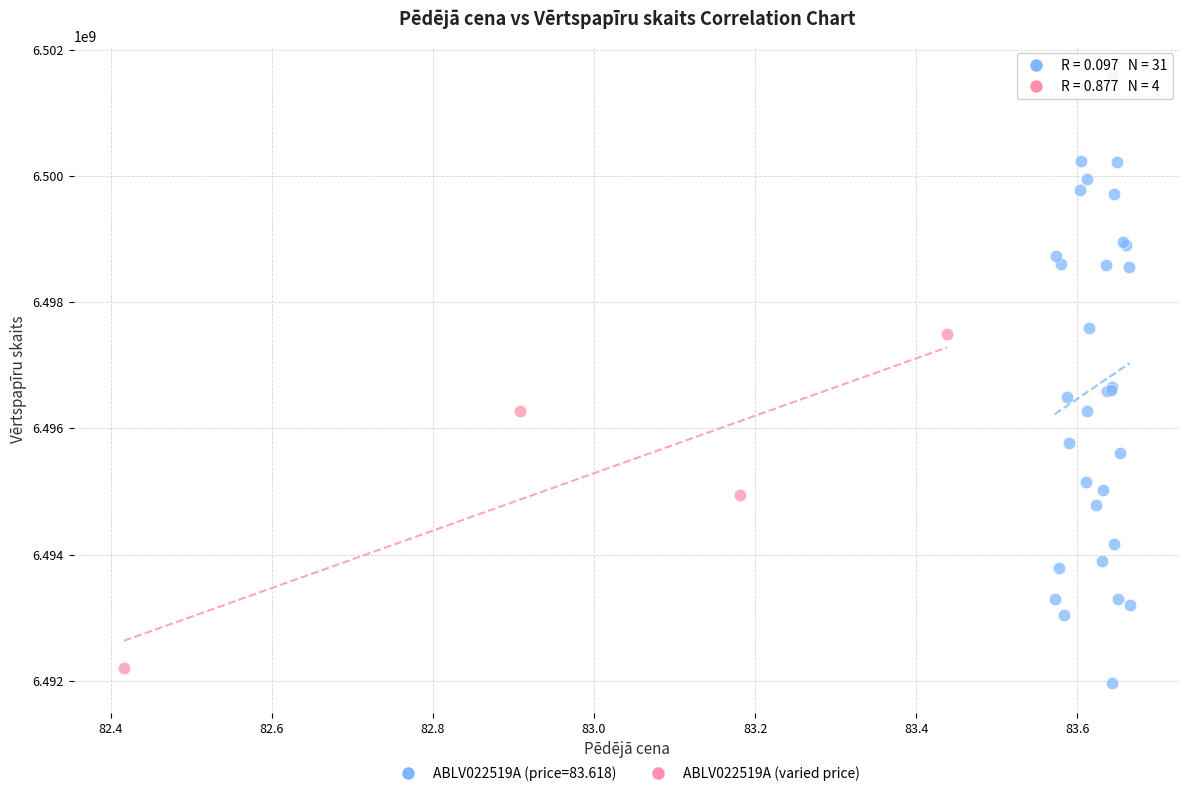

Which series contains the highest Y value?

ABLV022519A (price=83.618)